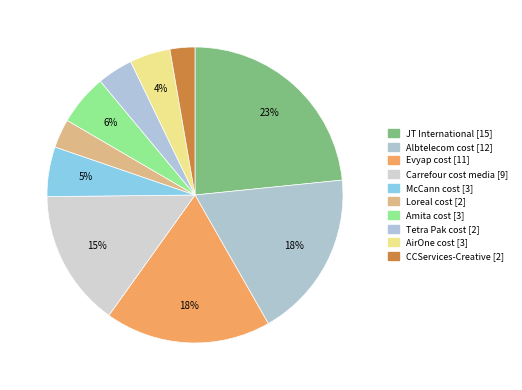

To the nearest percent, what percentage of the pie is Amita cost?

6%